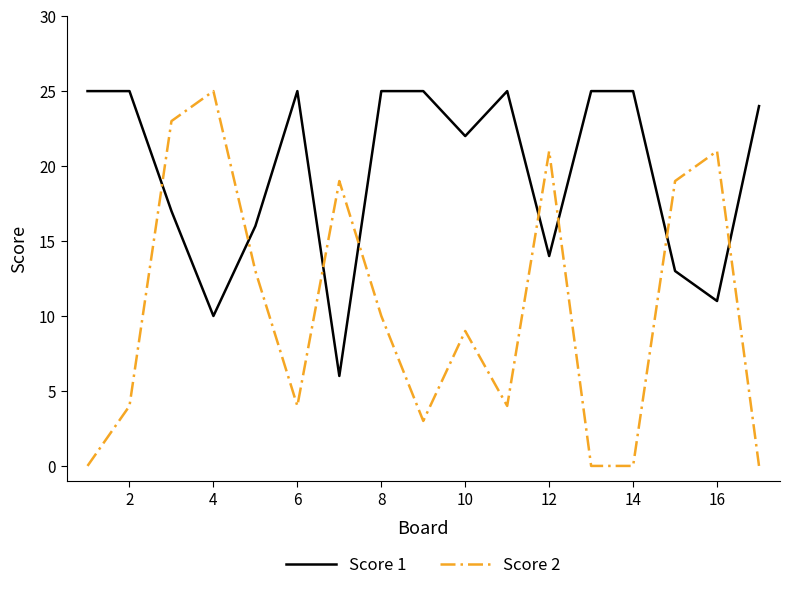

Reading left to right, list all the values displayed in this chart.

Score 1: 25	25	17	10	16	25	6	25	25	22	25	14	25	25	13	11	24
Score 2: 0	4	23	25	13	4	19	10	3	9	4	21	0	0	19	21	0